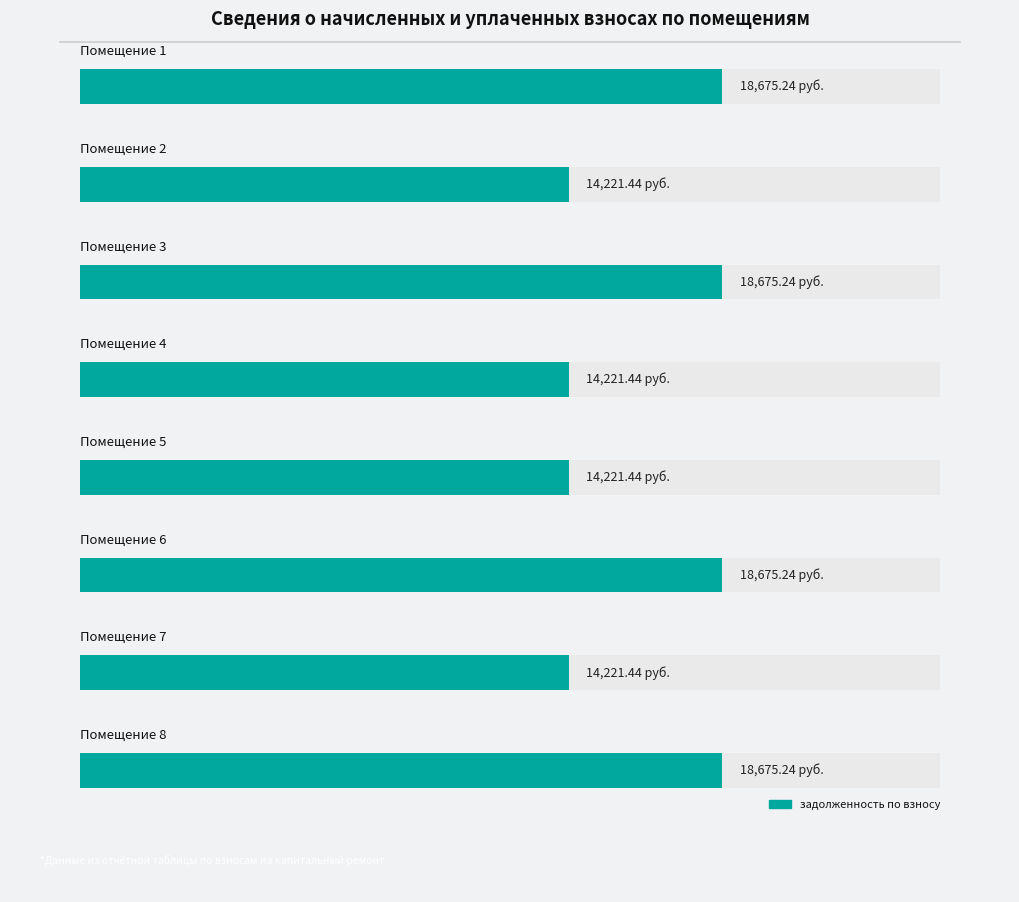

What is the minimum value for задолженность?

14221.4